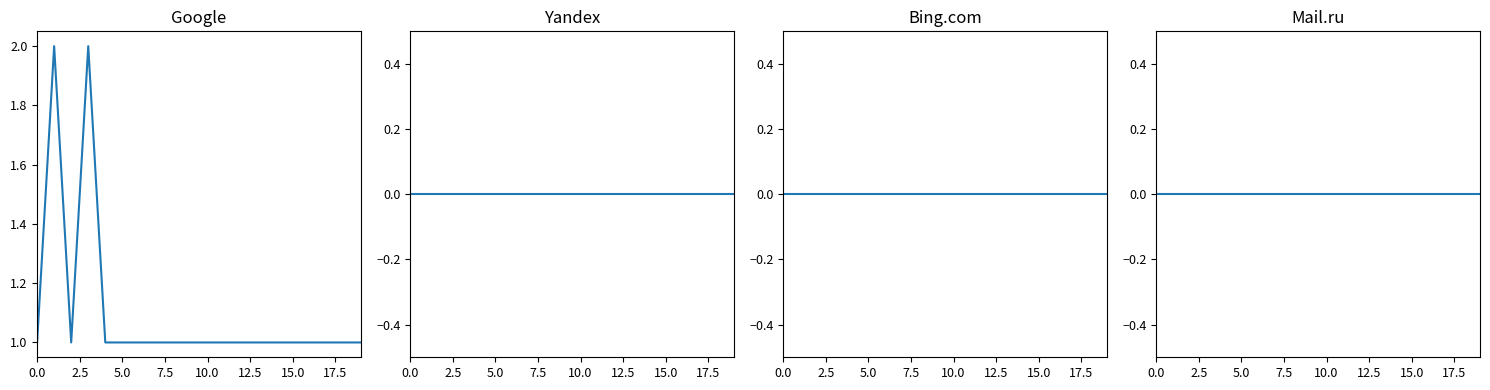

True or false: Yandex has a value of 0 at 7.5.

True